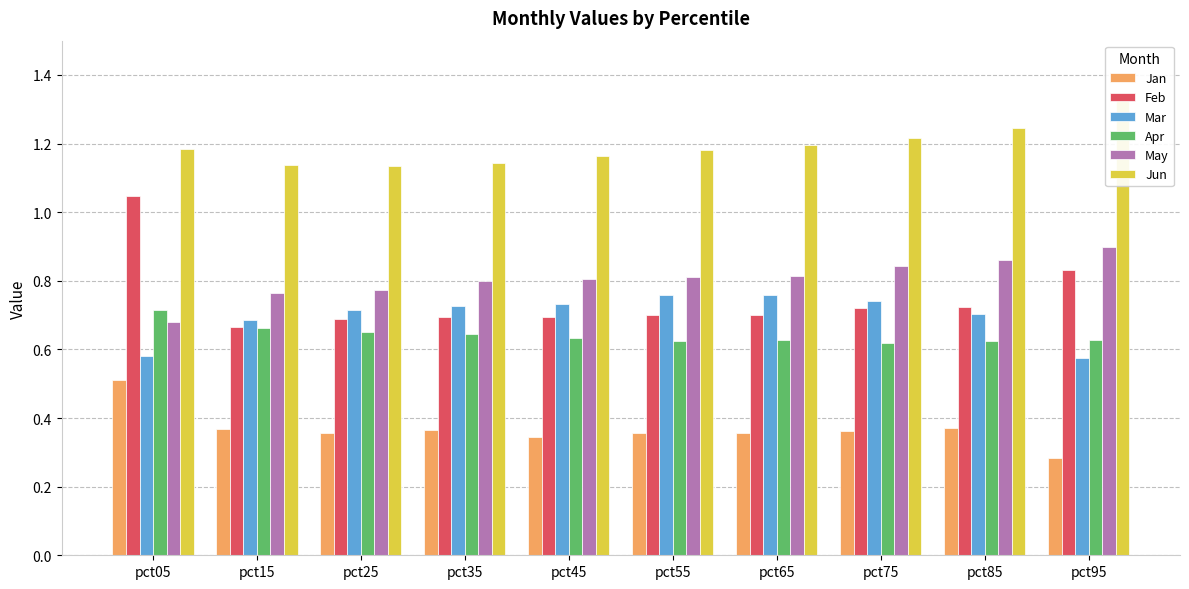

Rank the series at pct75 from lowest to highest value.

Jan, Apr, Feb, Mar, May, Jun